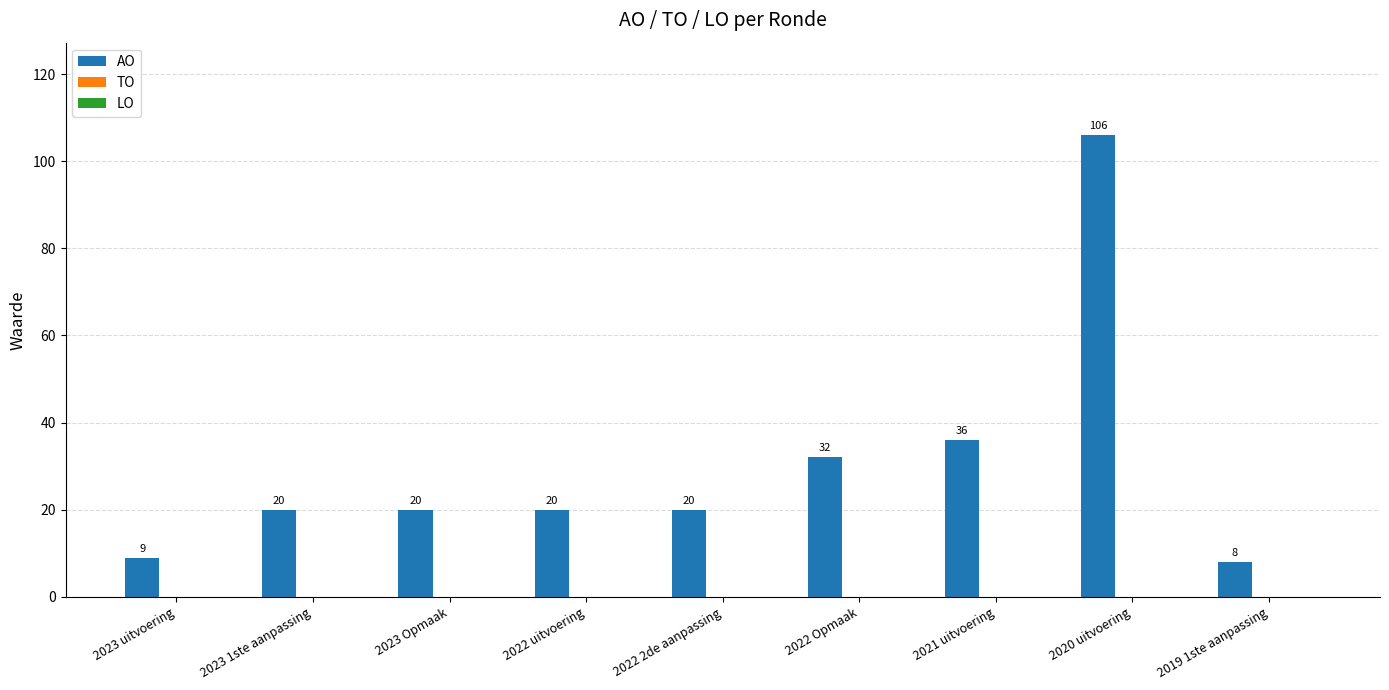

What is the difference between the maximum and minimum values?

98